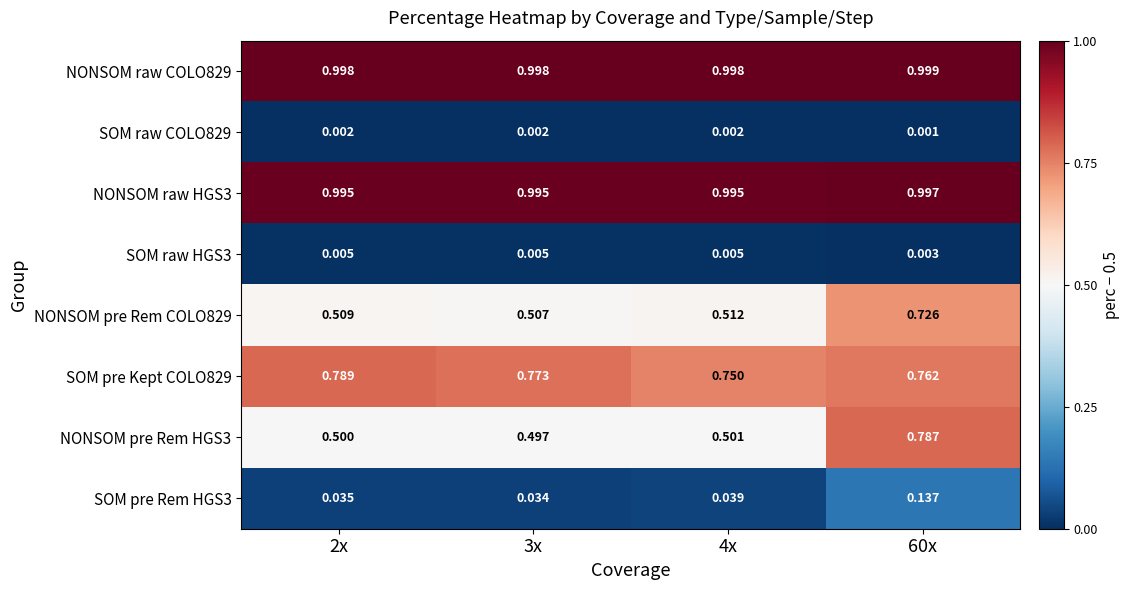

How many data points does each series have?

4